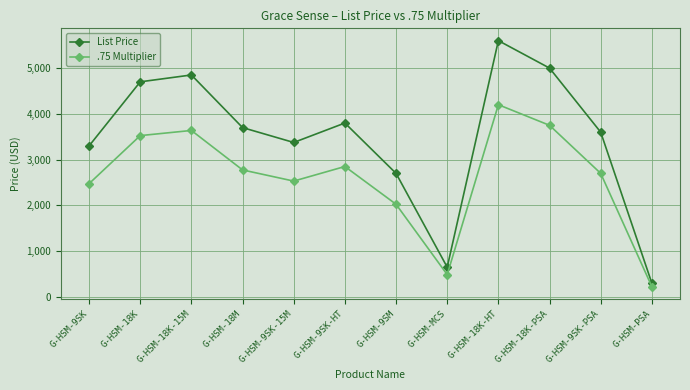

The value of .75 Multiplier at G-HSM-18K-15M is 5245.4. True or false?

False